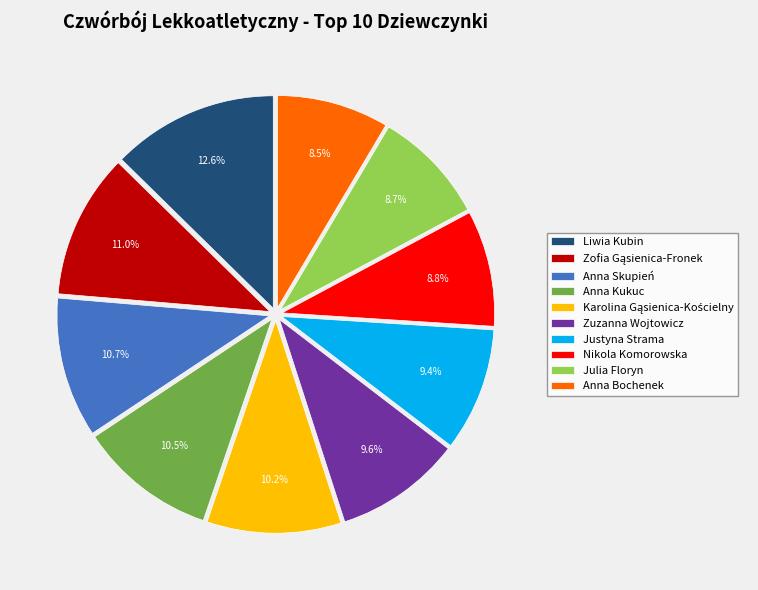

How many segments does this pie chart have?

10